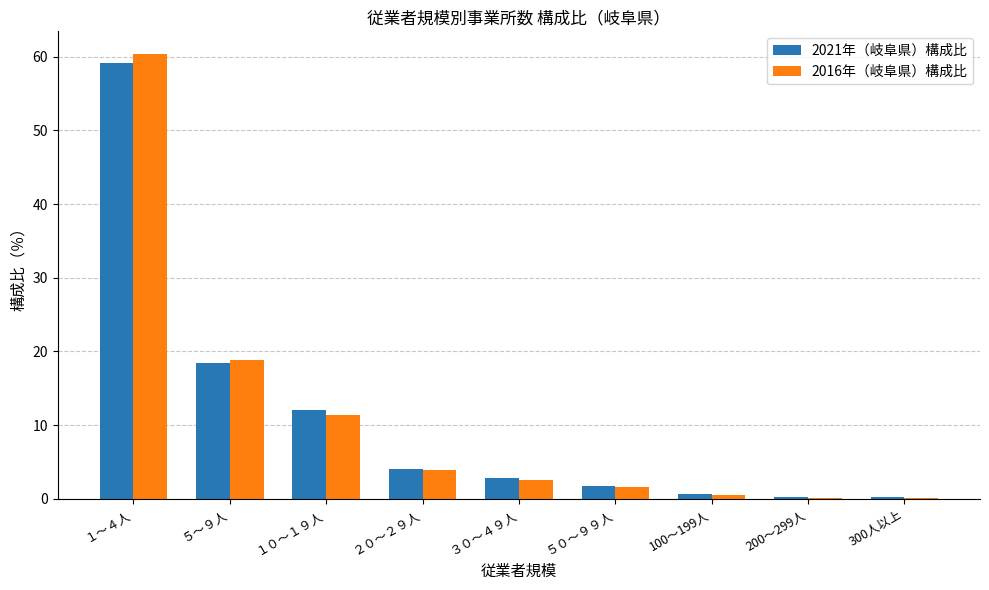

Between ５～９人 and ５０～９９人, which series saw the biggest shift?

2016年（岐阜県）構成比